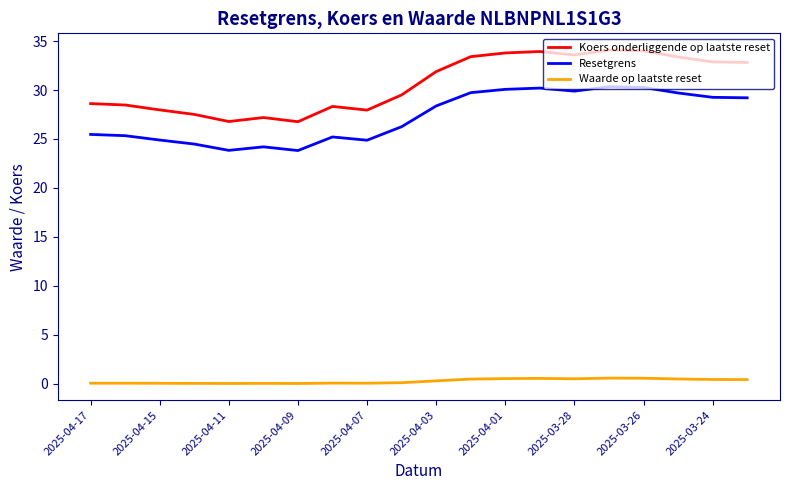

True or false: Resetgrens and Koers onderliggende op laatste reset cross at least once.

False